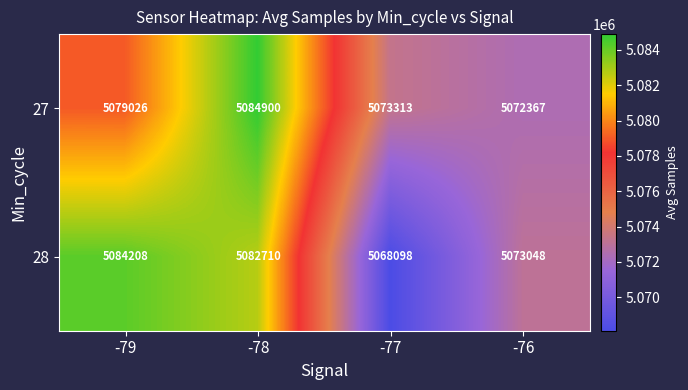

Count the number of data series in this chart.

2